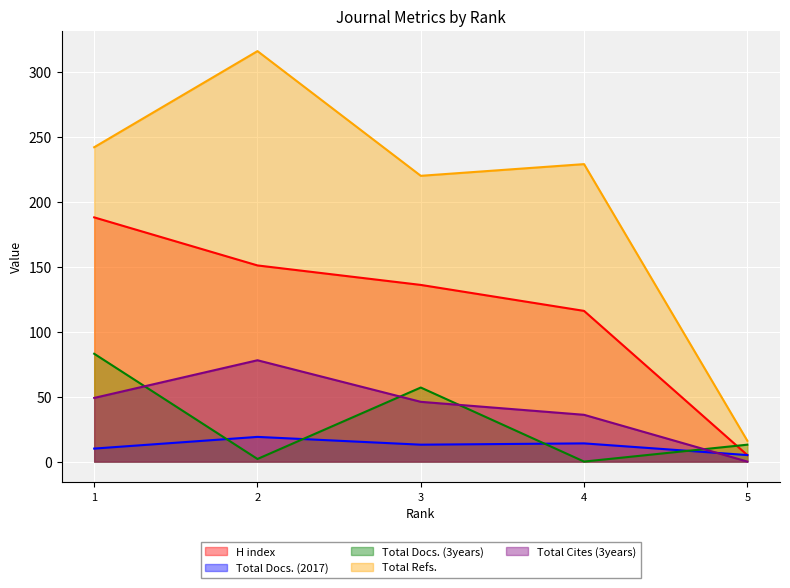

Does the chart display data point markers on the line(s)?

No